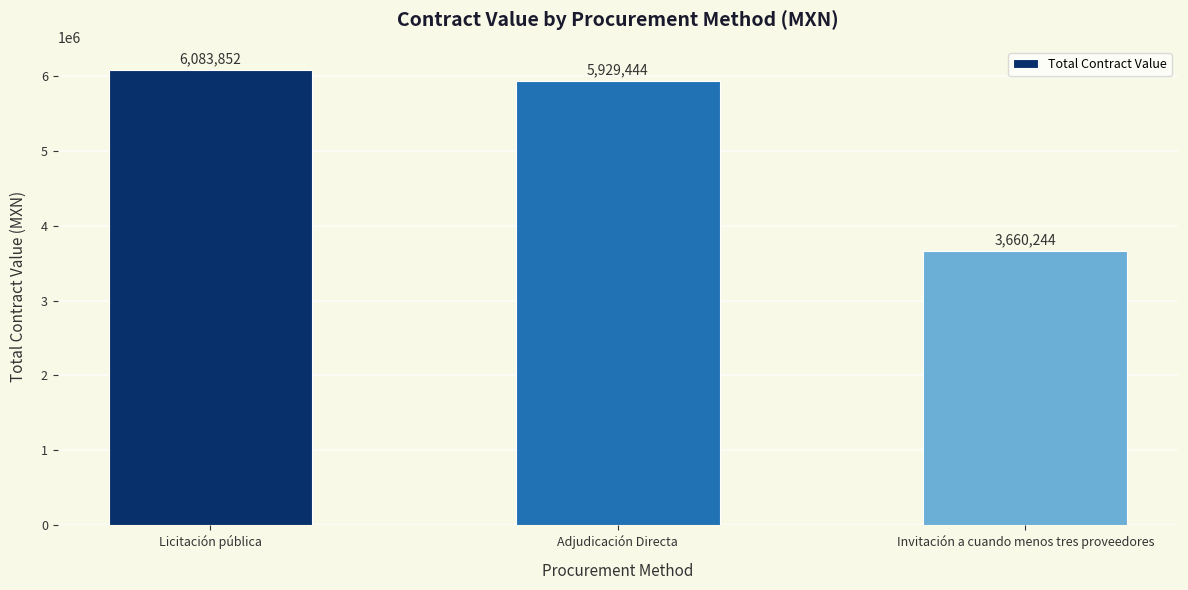

List the labels in order of value, largest first.

Licitación pública, Adjudicación Directa, Invitación a cuando menos tres proveedores